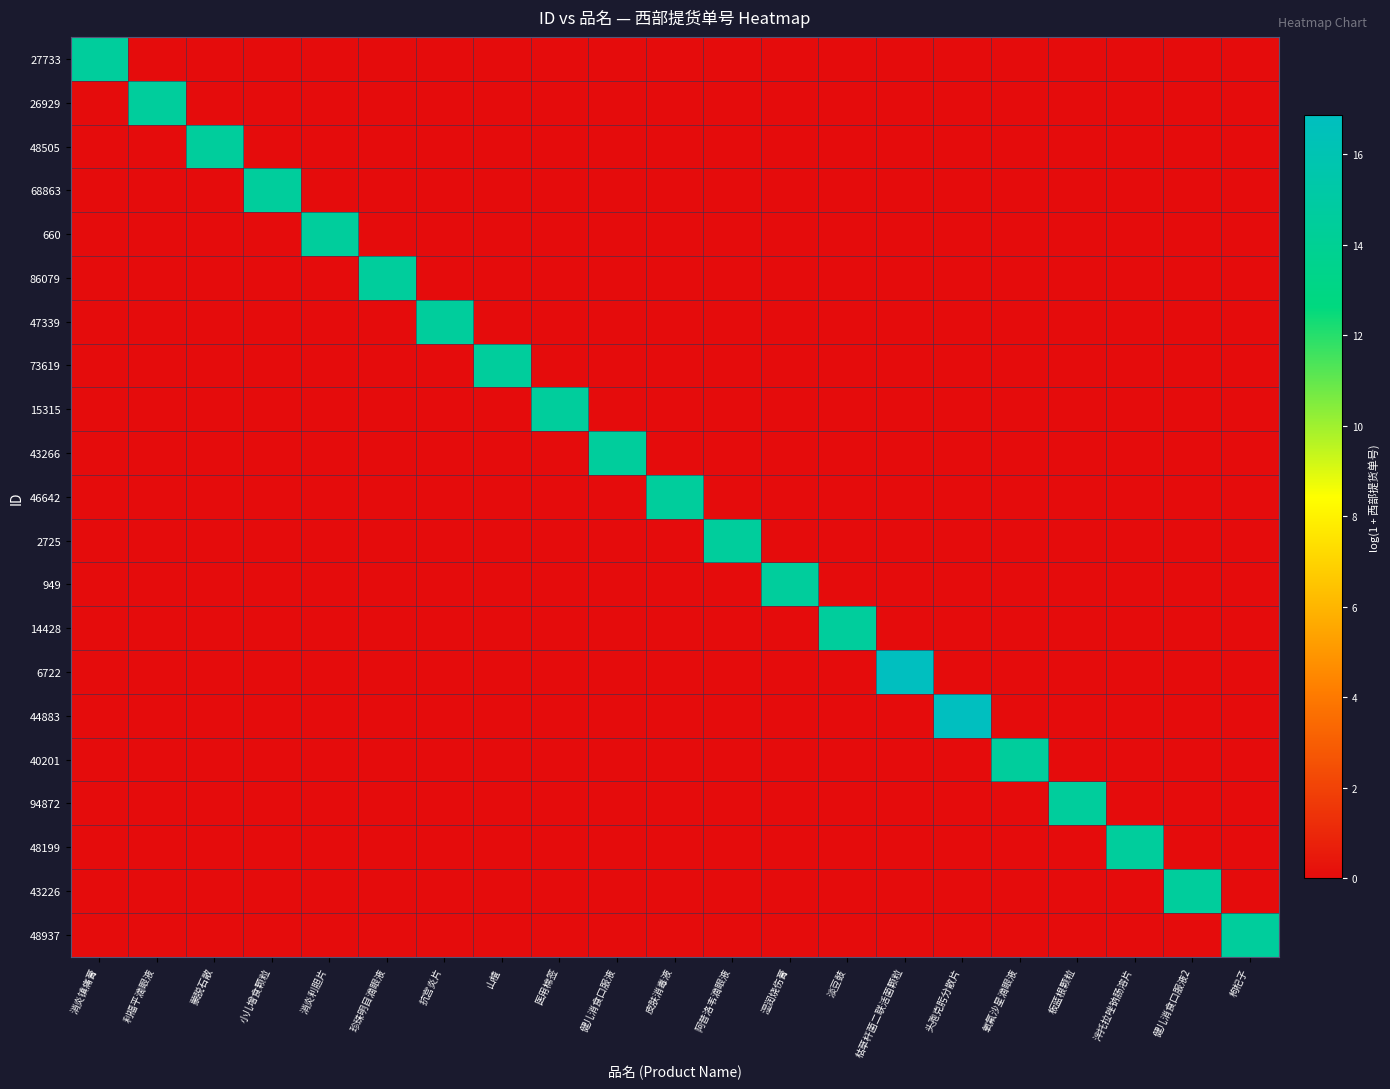

Between 蒙脱石散 and 氧氟沙星滴眼液, which series saw the biggest shift?

40201